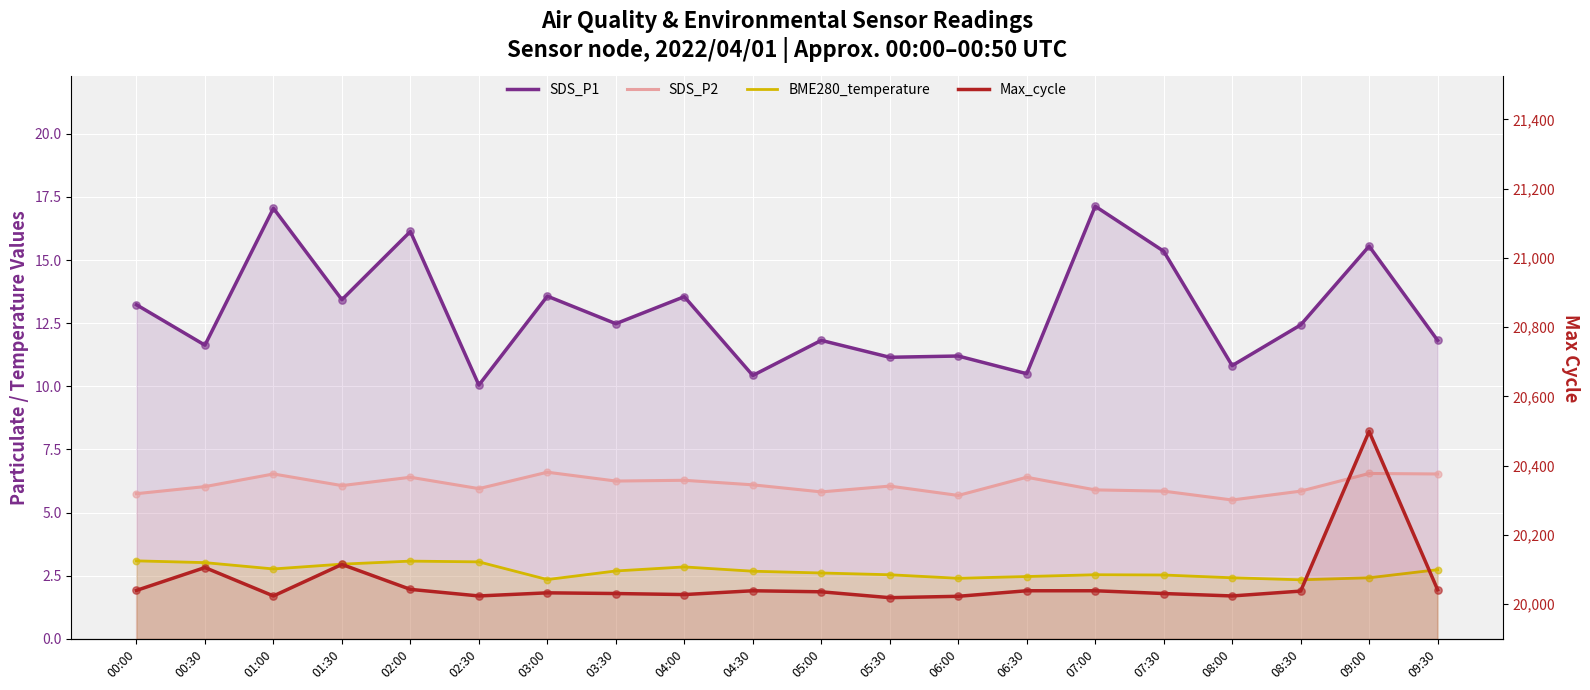

Which series reaches the minimum Y coordinate?

BME280_temperature